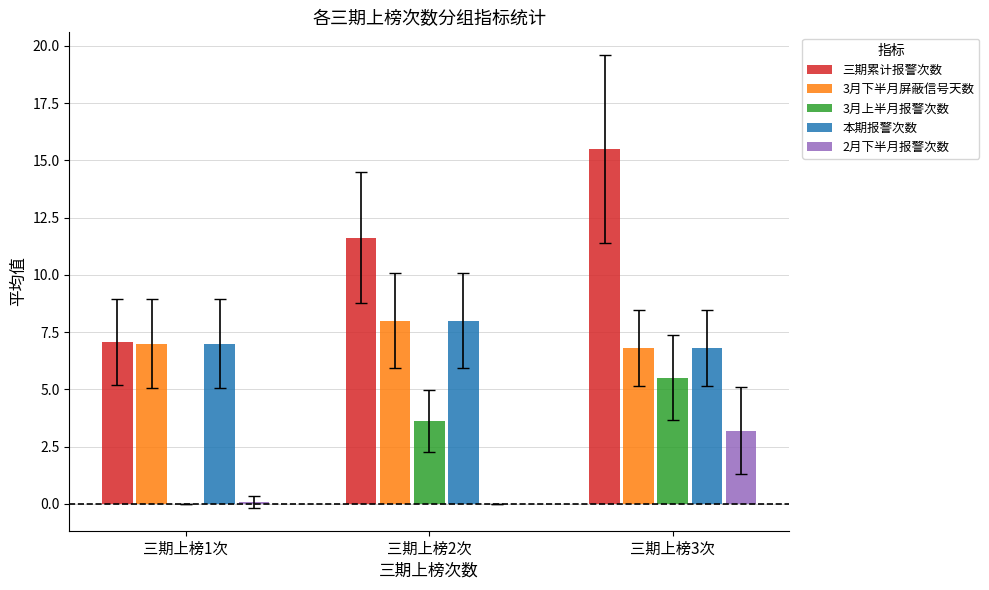

Between 三期上榜2次 and 三期上榜3次, which series saw the biggest shift?

三期累计报警次数